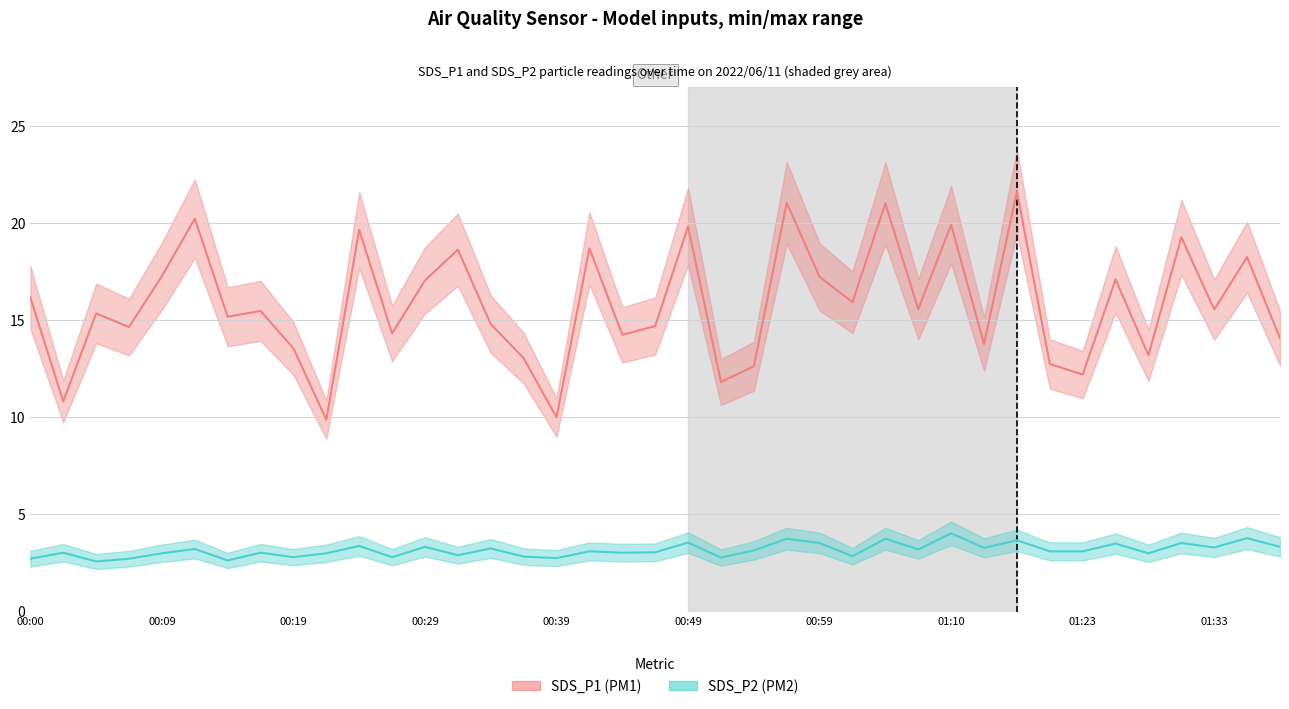

What is the difference between the second highest and second lowest values in the SDS_P1 line series?

11.1